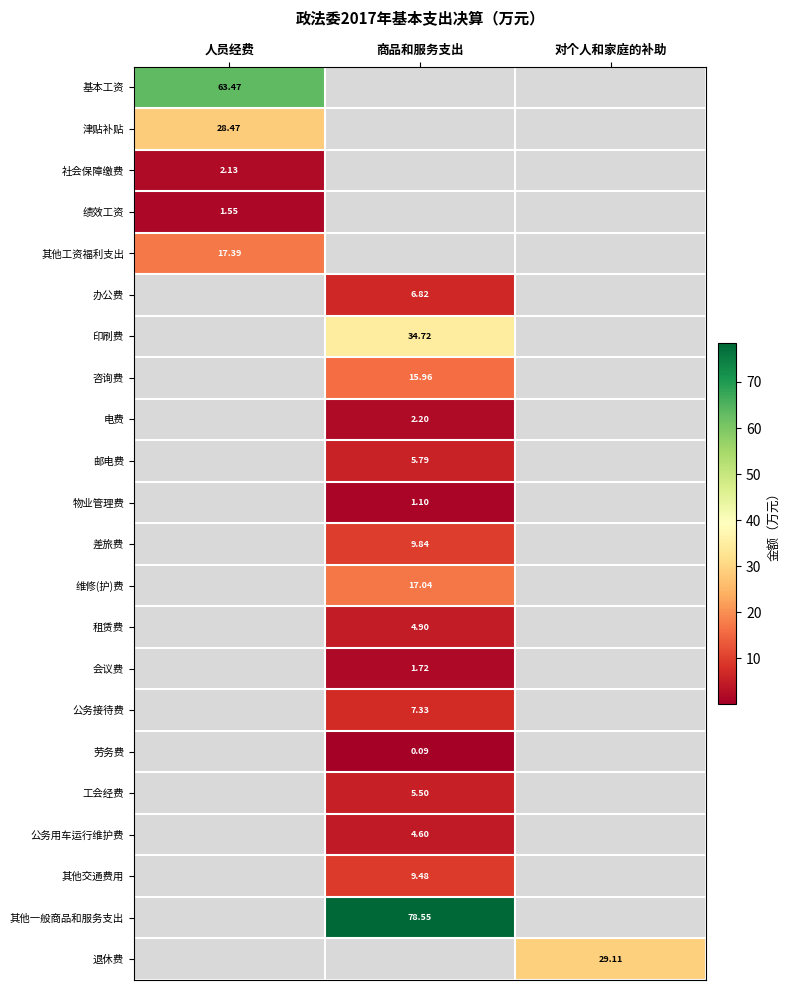

The 基本工资 series shows 88.4 at 人员经费. True or false?

False